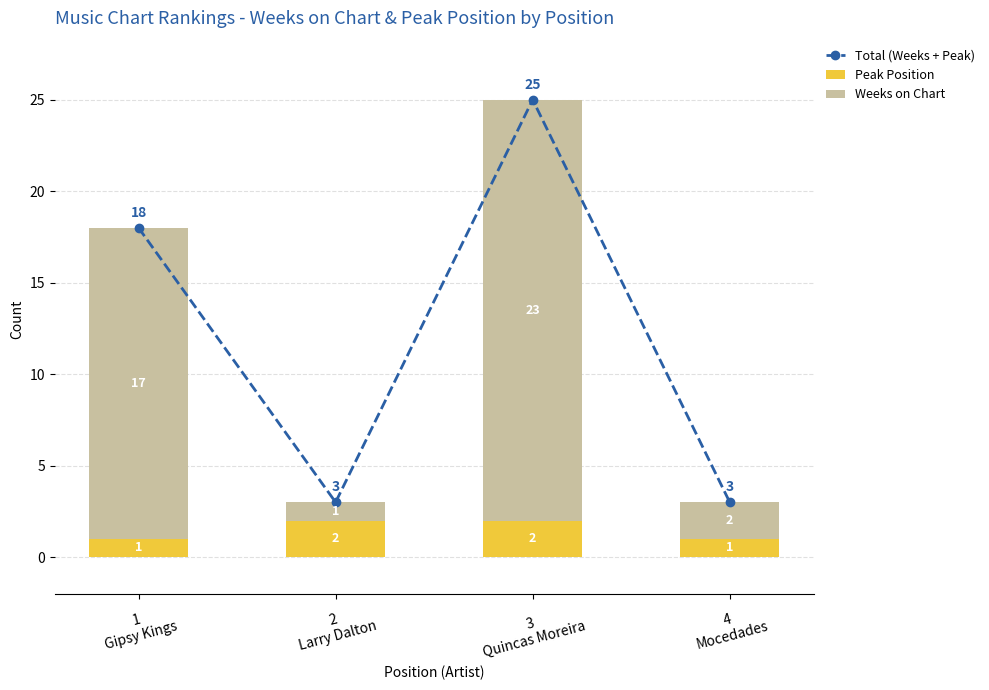

Which series has the largest range (max minus min)?

Total (Weeks + Peak)